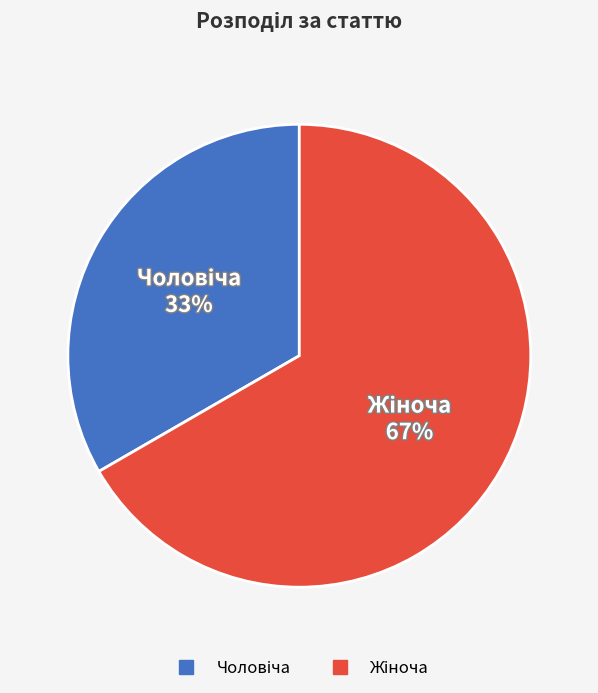

To the nearest percent, what is the average slice percentage?

50%